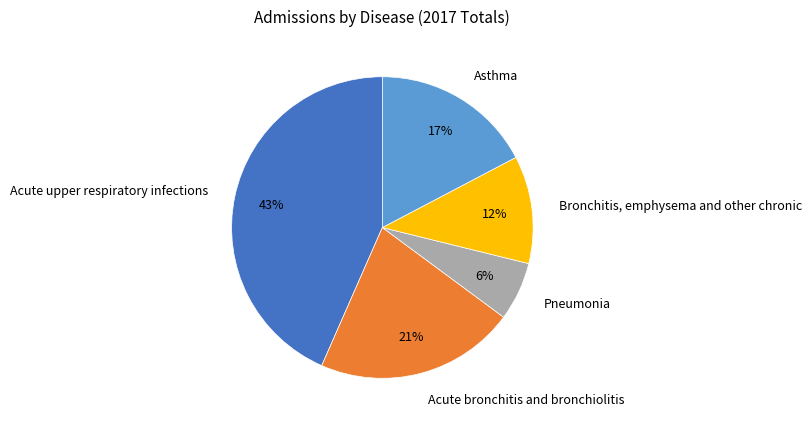

Rank the categories by value from lowest to highest.

Pneumonia, Bronchitis, emphysema and other chronic, Asthma, Acute bronchitis and bronchiolitis, Acute upper respiratory infections